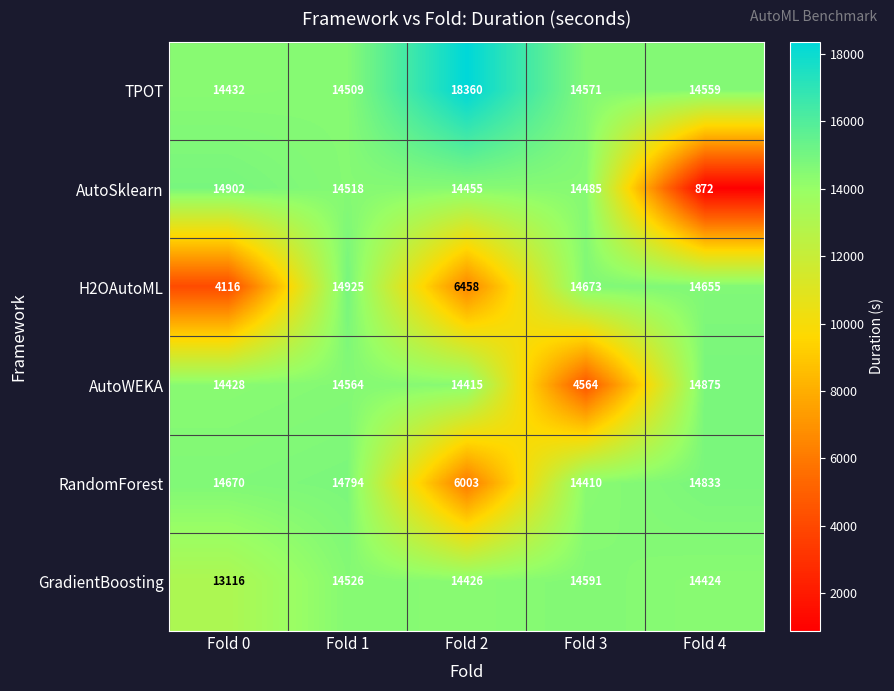

The value of GradientBoosting at Fold 2 is 9290. True or false?

False